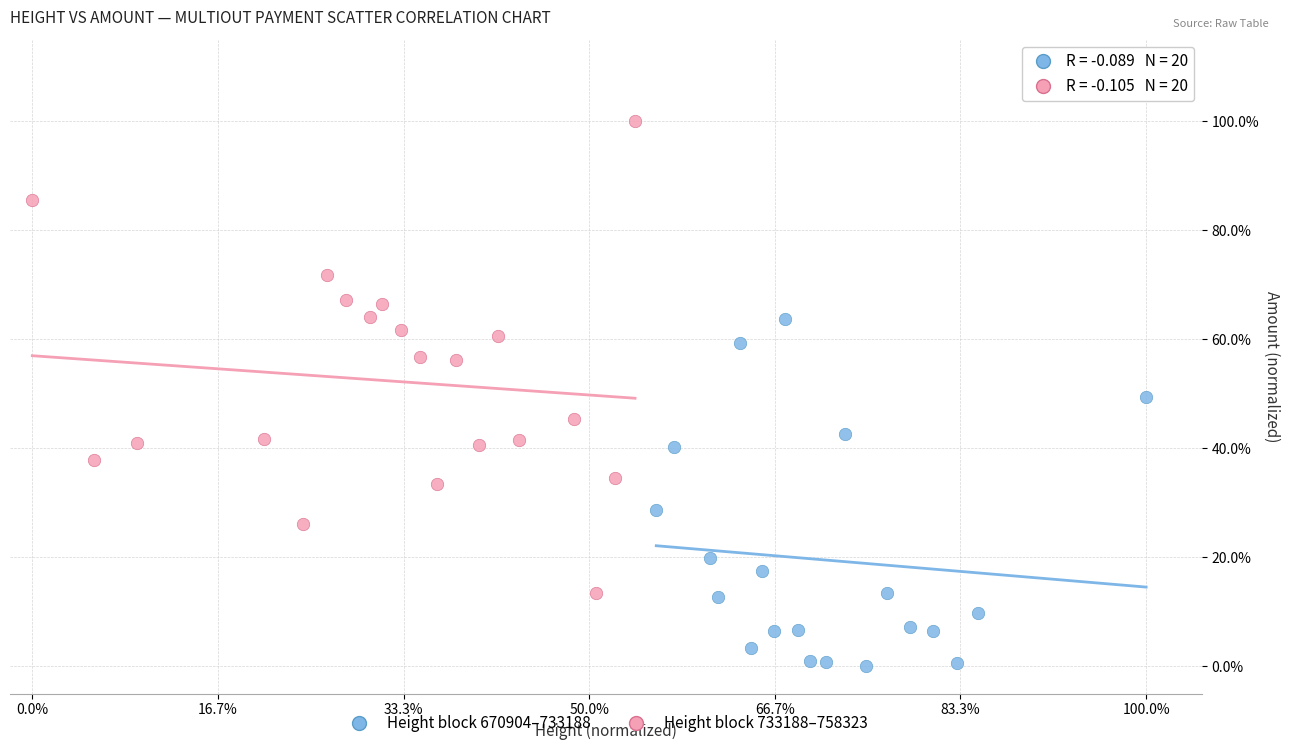

Which series contains the highest Y value?

Height block 733188–758323